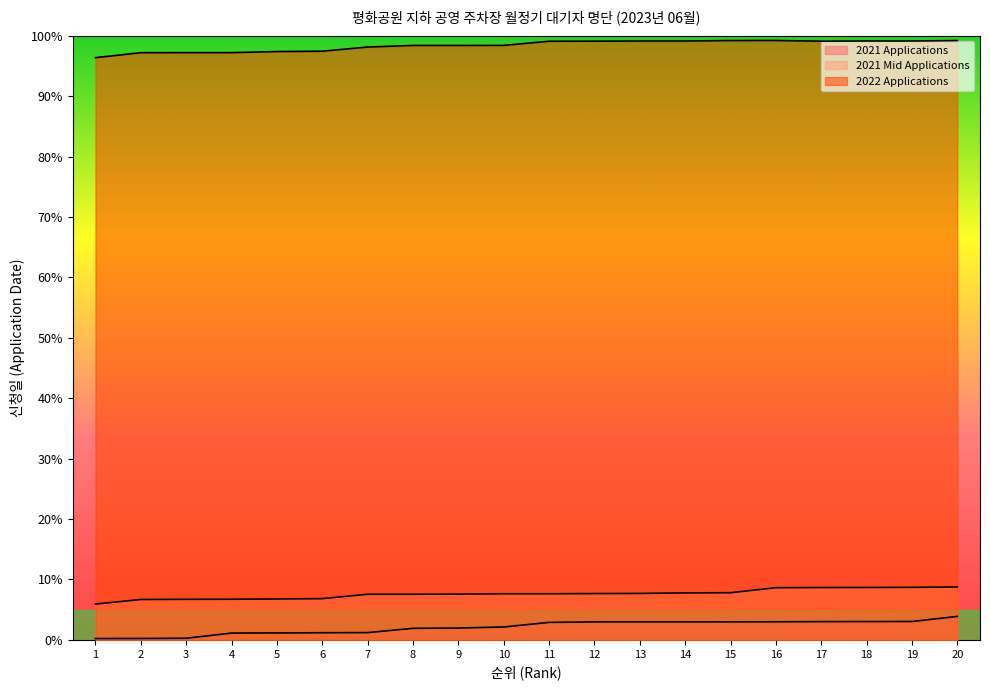

Which series has the largest range (max minus min)?

2021 Applications